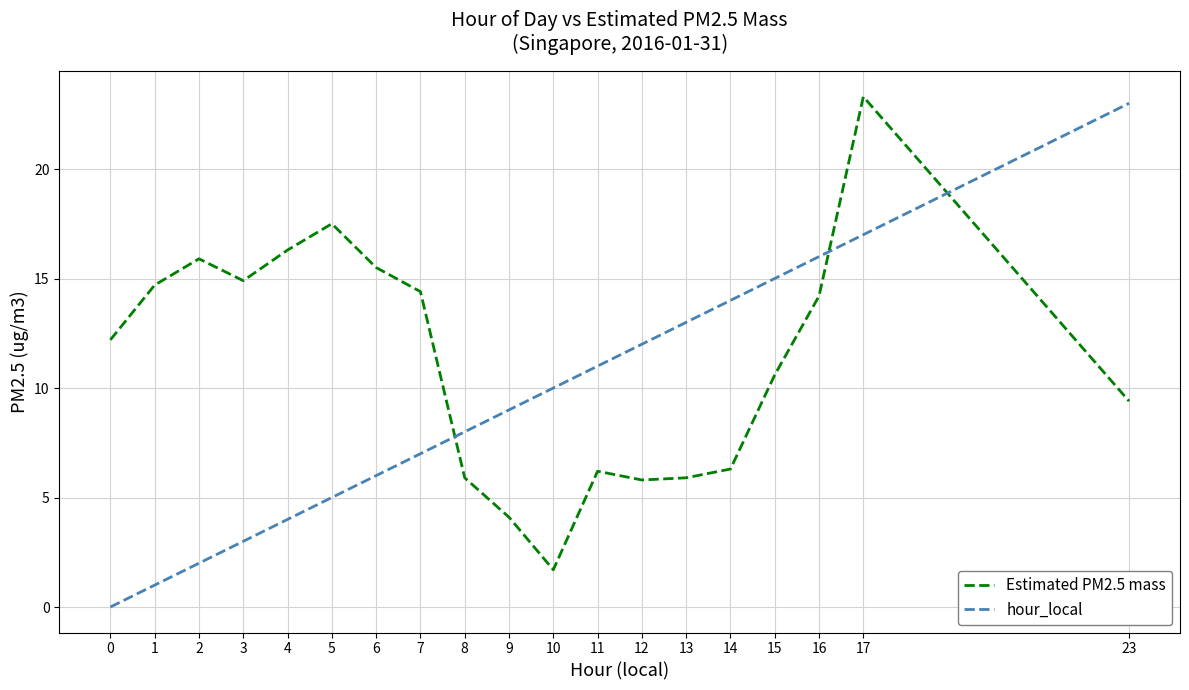

How many lines are shown in the chart?

2